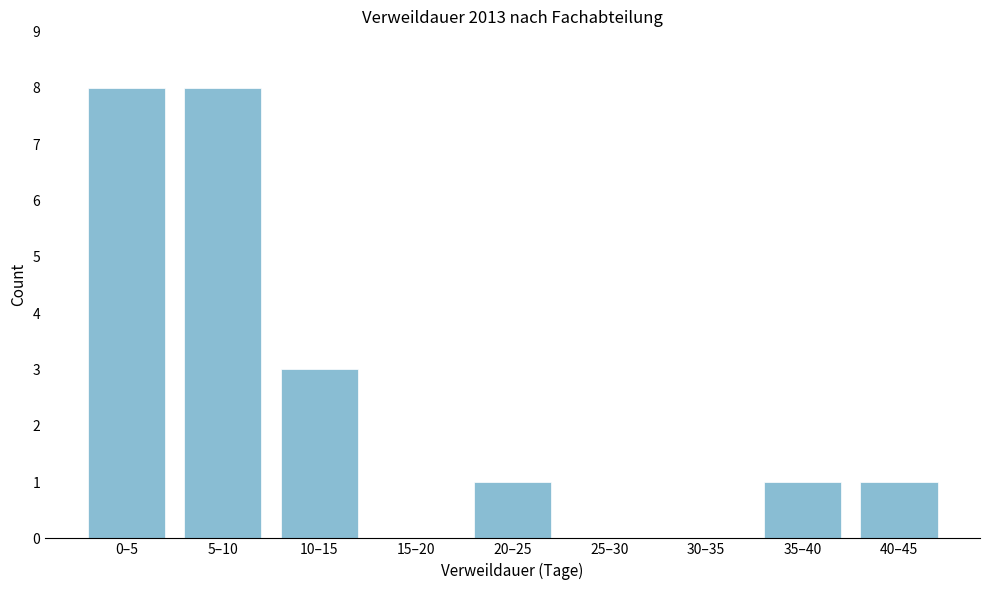

Reading right to left, what are all the values shown in this chart?

40–45=1	35–40=1	30–35=0	25–30=0	20–25=1	15–20=0	10–15=3	5–10=8	0–5=8